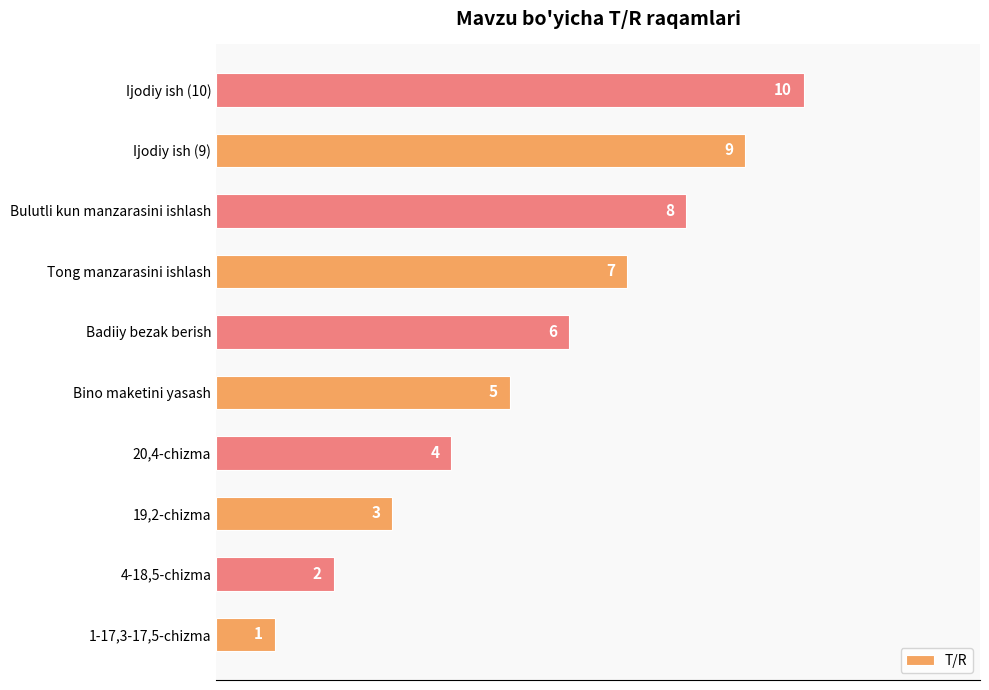

What is the smallest value displayed?

1